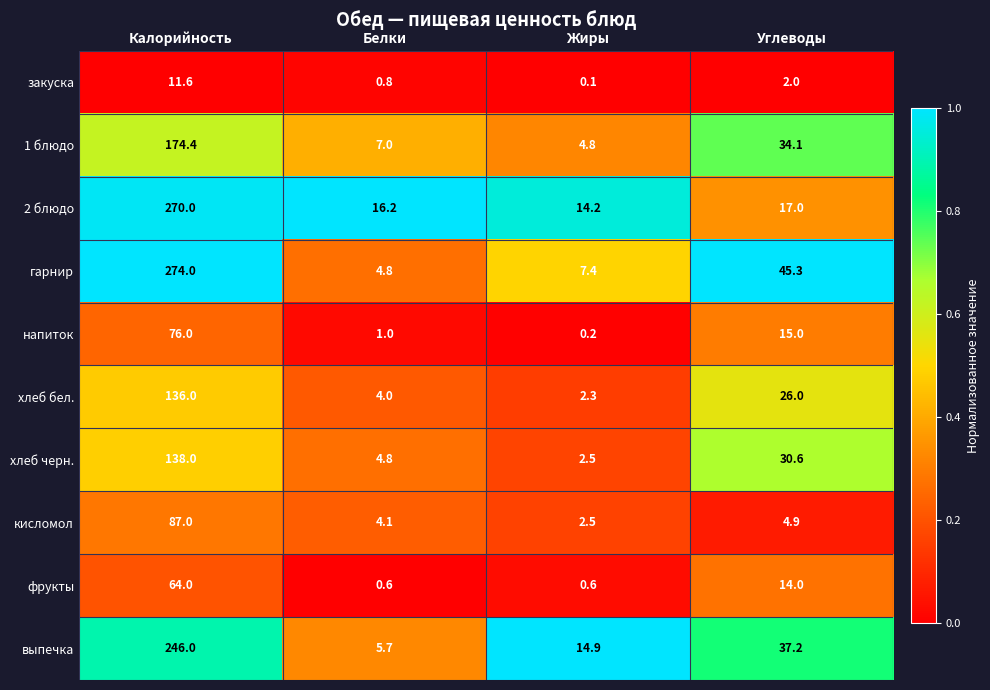

Which series has the largest total across all categories?

гарнир